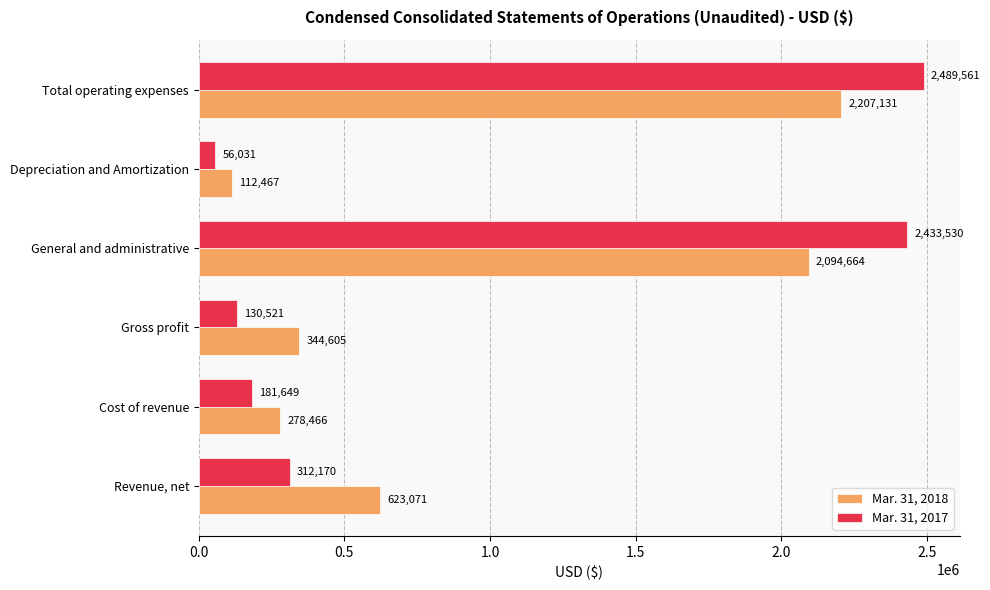

The Mar. 31, 2017 series shows 130521 at Gross profit. True or false?

True